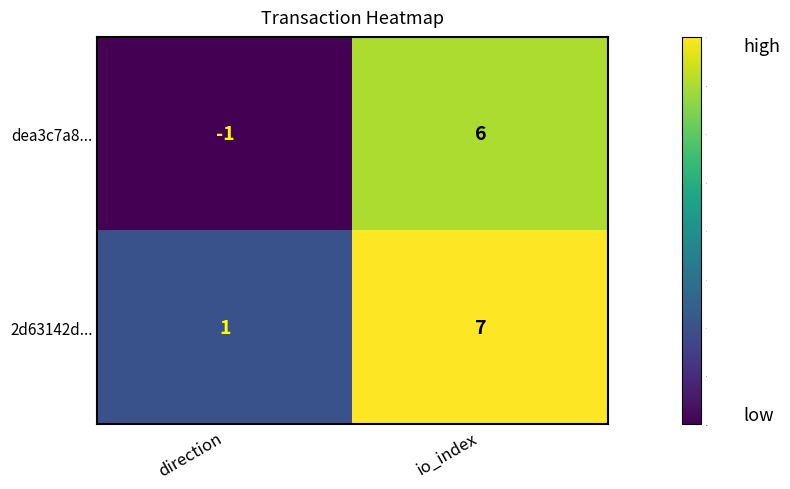

What is the average value of the 2d63142d... series?

4